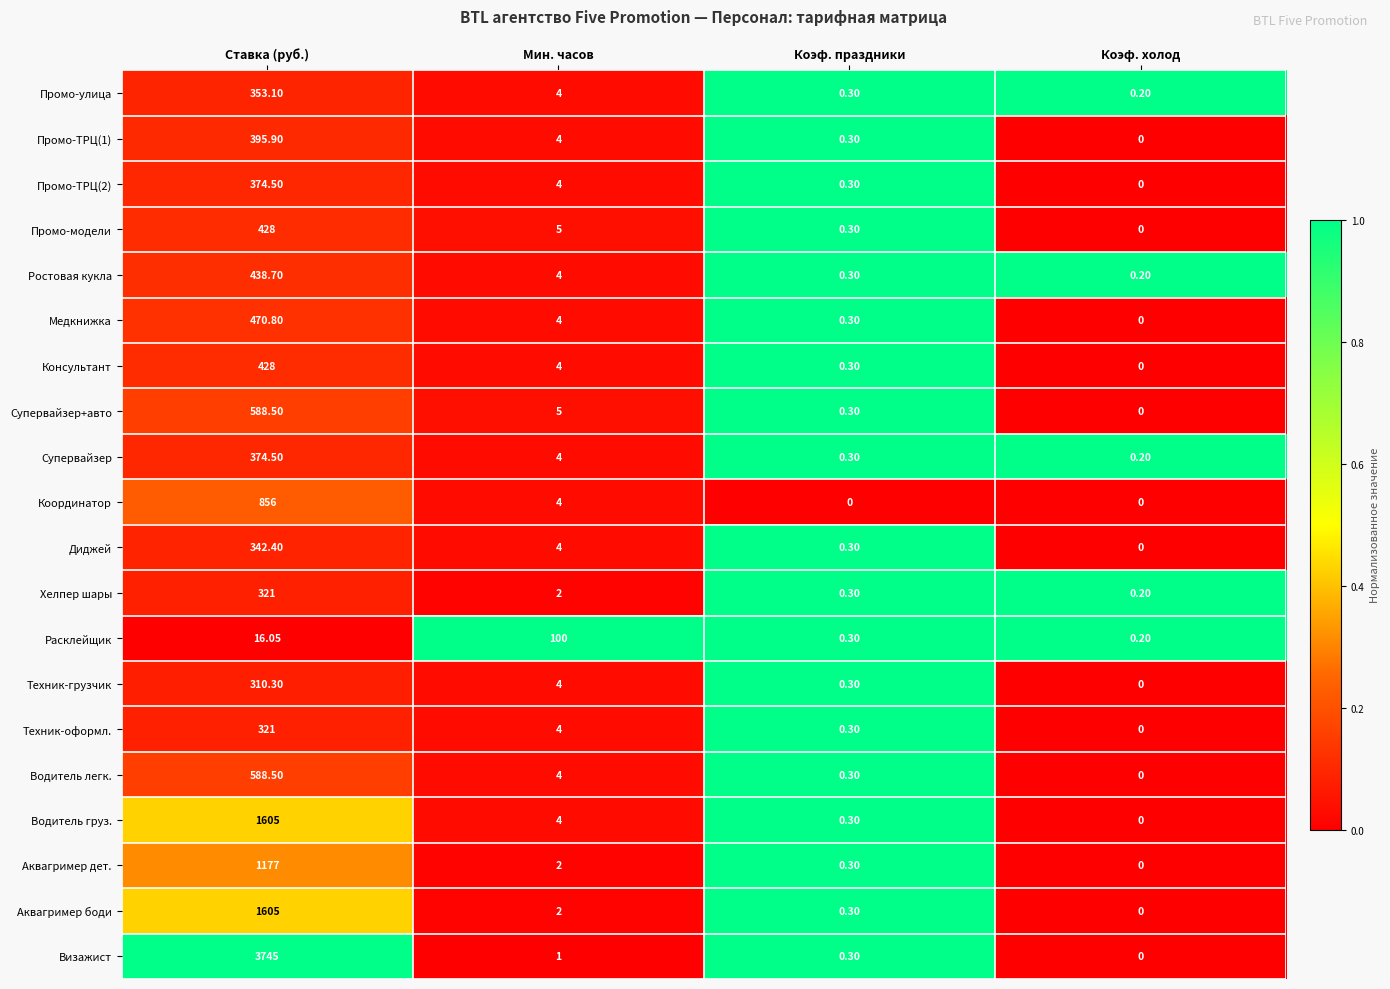

Between Мин. часов and Коэф. холод, which series saw the biggest shift?

Расклейщик